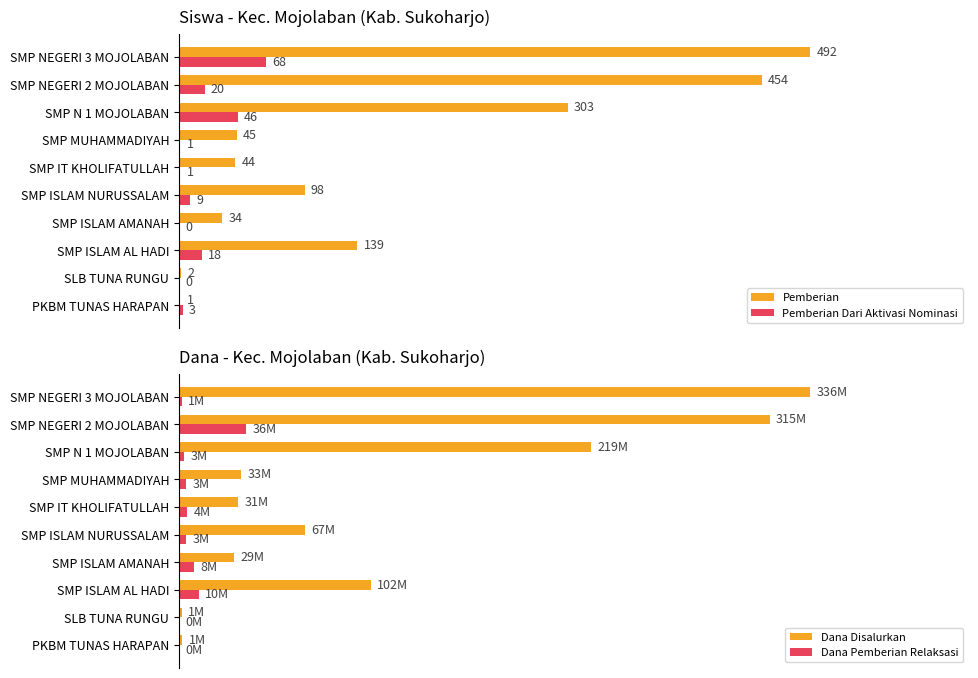

At which label is Pemberian Dari Aktivasi Nominasi closest to 34?

SMP N 1 MOJOLABAN